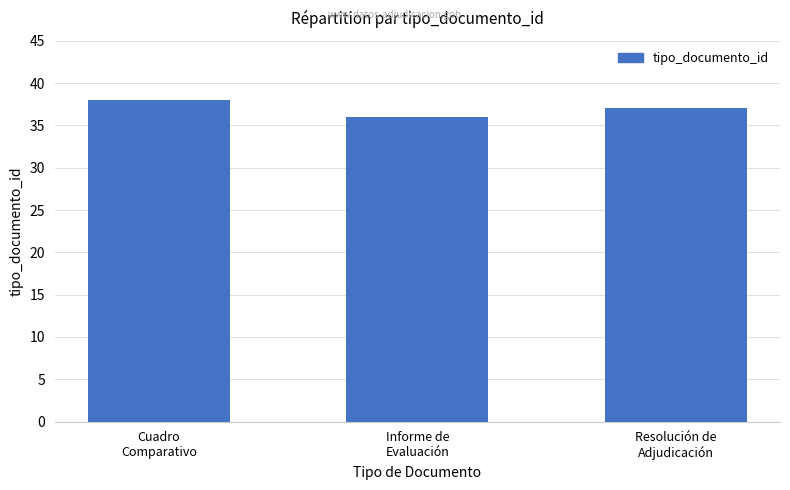

Rank the categories by value from lowest to highest.

Informe de
Evaluación, Resolución de
Adjudicación, Cuadro
Comparativo